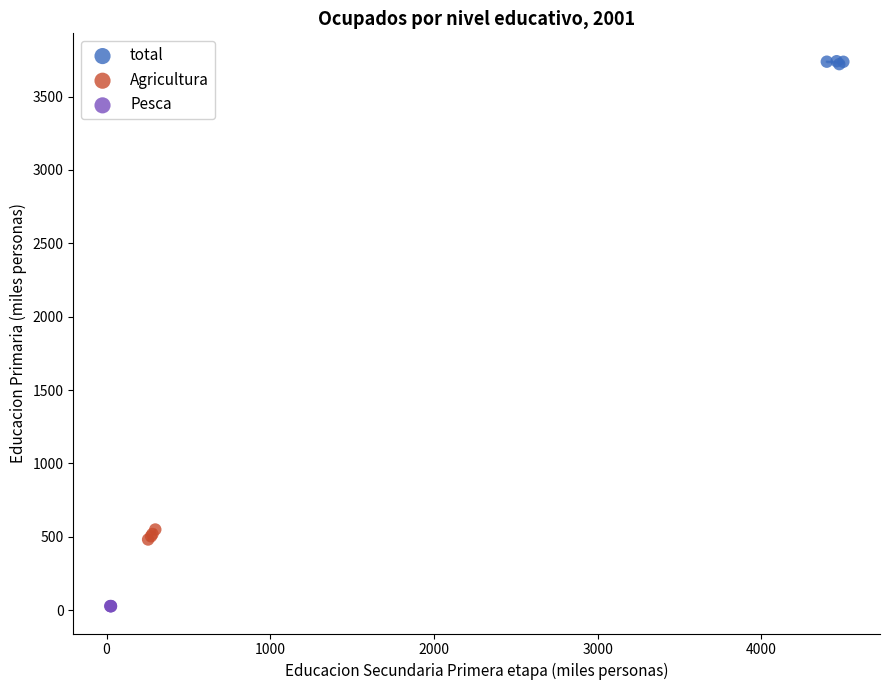

Which series contains the highest Y value?

total